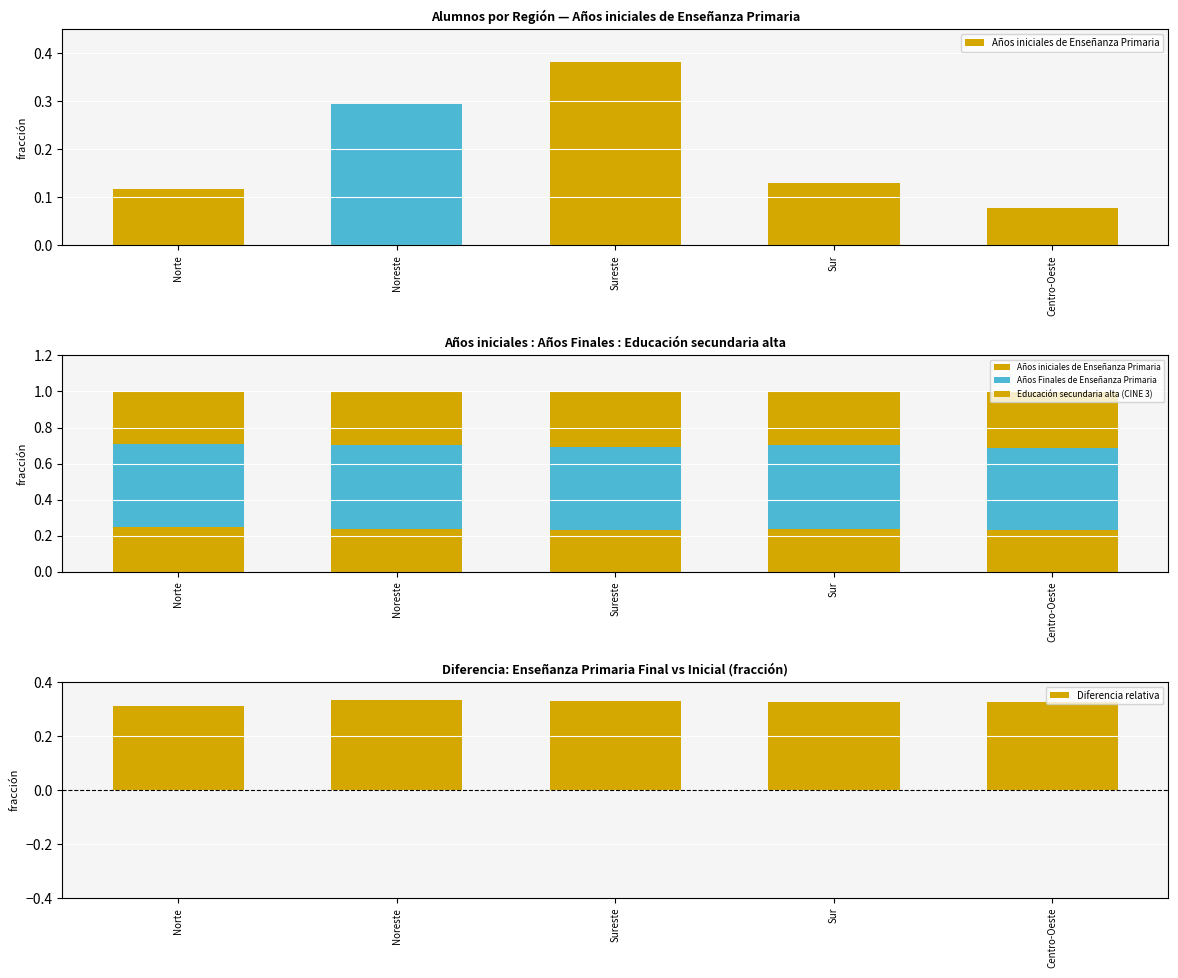

What is the maximum value shown in the chart?

0.5